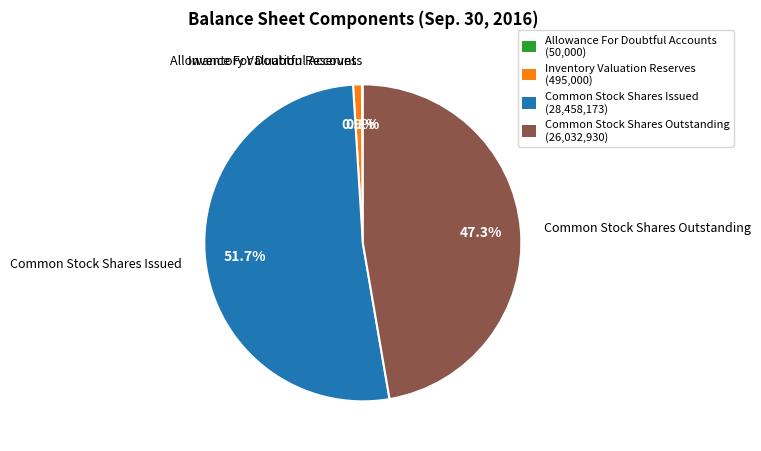

Between Inventory Valuation Reserves (495,000) and Common Stock Shares Issued (28,458,173), which is larger?

Common Stock Shares Issued (28,458,173)